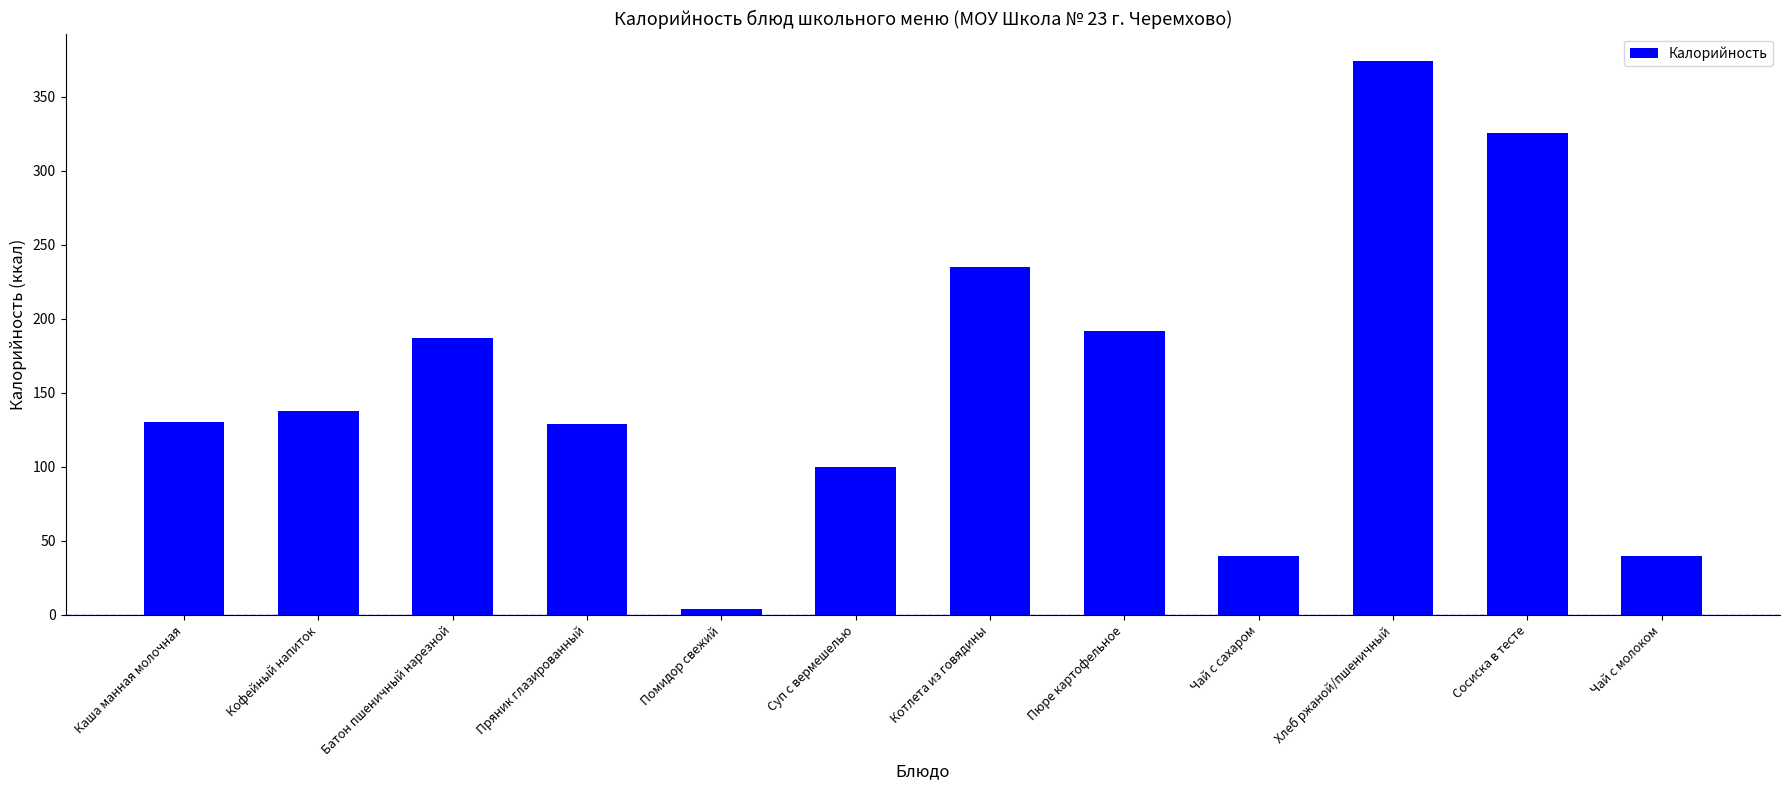

How many distinct data groups are displayed?

1